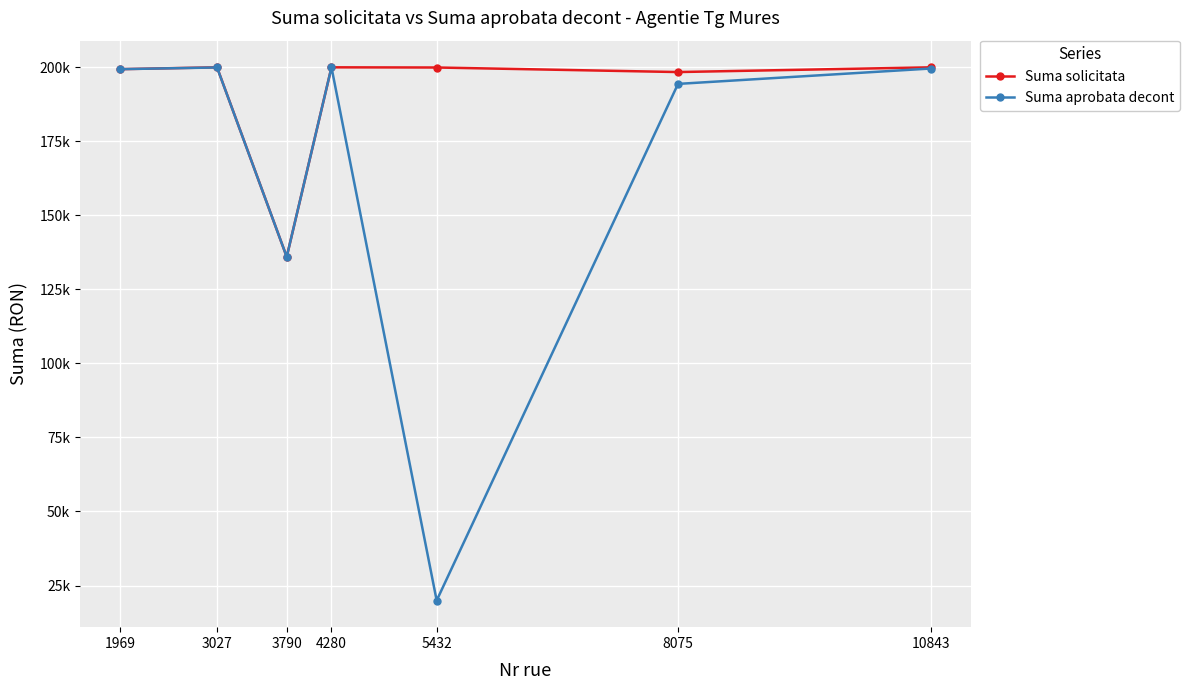

Which series has the largest total across all categories?

Suma solicitata